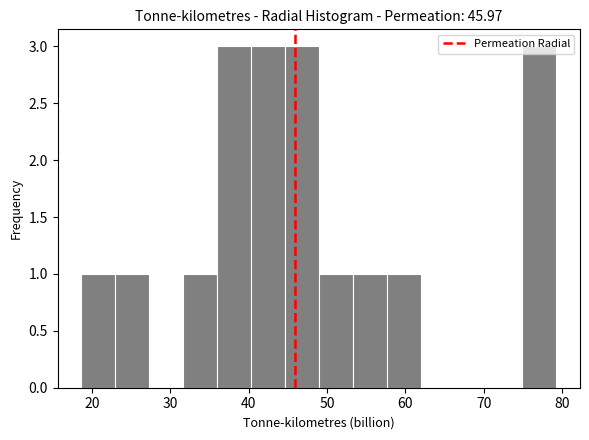

Reading left to right, list every bar in this chart as the range it spans on the x-axis followed by its height. Neither the bar edges nor the heights are printed on the chart, so give them approximately, as read against the axes.

19 to 23: 1
23 to 27: 1
27 to 32: 0
32 to 36: 1
36 to 40: 3
40 to 45: 3
45 to 49: 3
49 to 53: 1
53 to 58: 1
58 to 62: 1
62 to 66: 0
66 to 71: 0
71 to 75: 0
75 to 79: 3